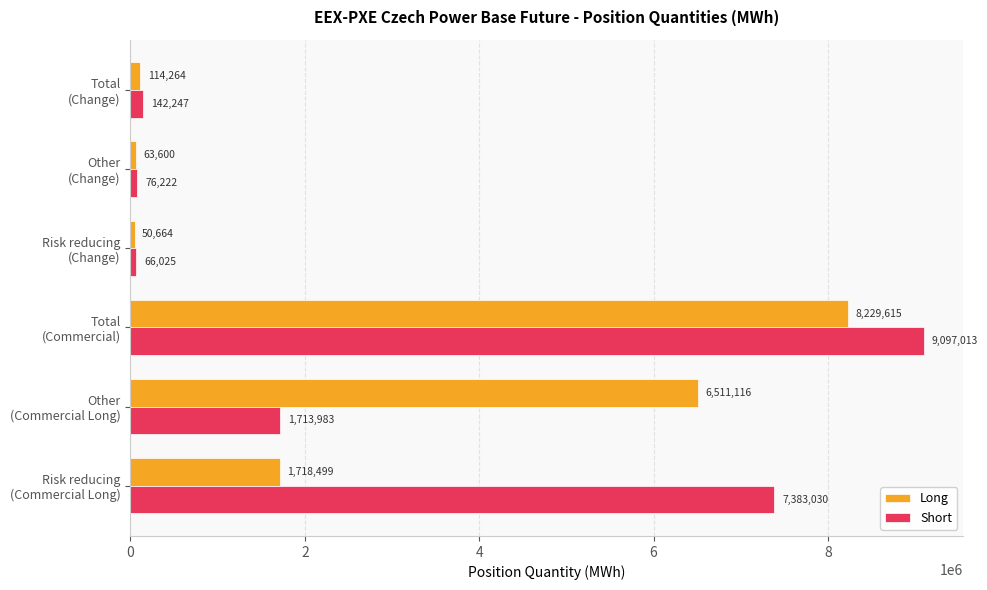

What is the sum of all Long values?

16687758